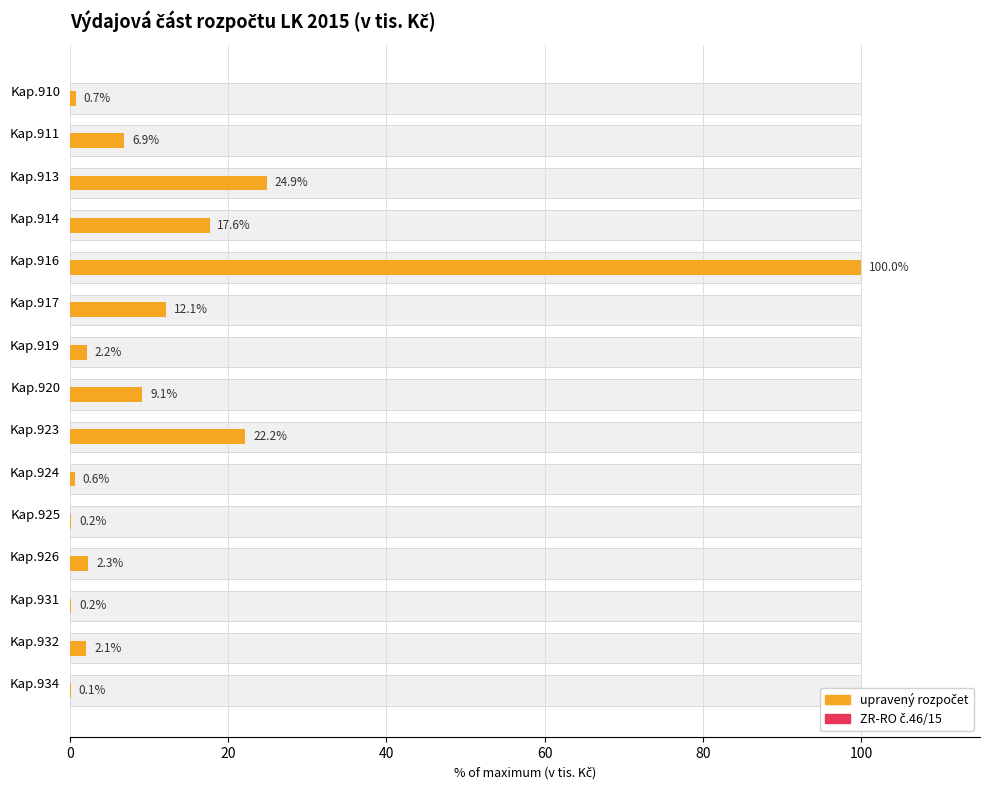

What is the highest value of the ZR-RO č.46/15 series?

0.3